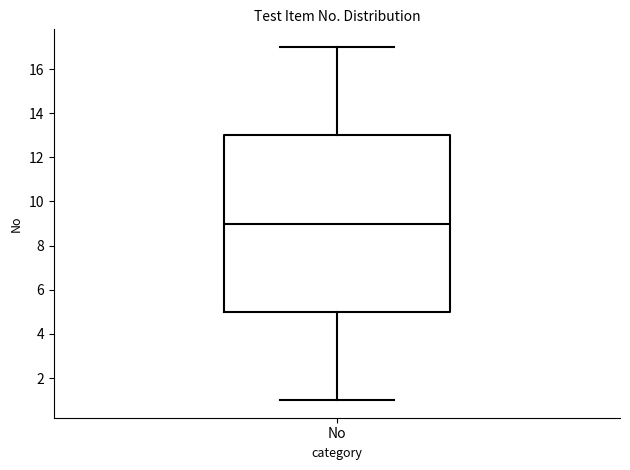

Transcribe this box plot: give where the median line is, the range the box spans, and where the two whiskers end, as read against the y-axis. The values are not printed on the chart, so give them approximately, as read against the axis.

median 9, box 5 to 13, whiskers 1 to 17